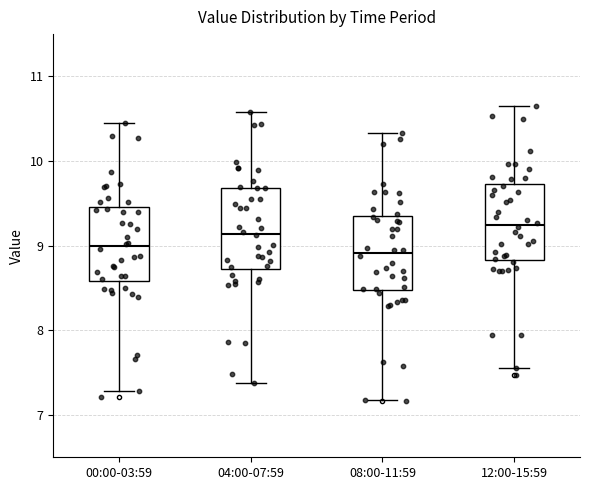

Where does the median line of the box for 12:00-15:59 sit on the y-axis? The values are not printed on the chart, so give them approximately, as read against the axis.

9.2